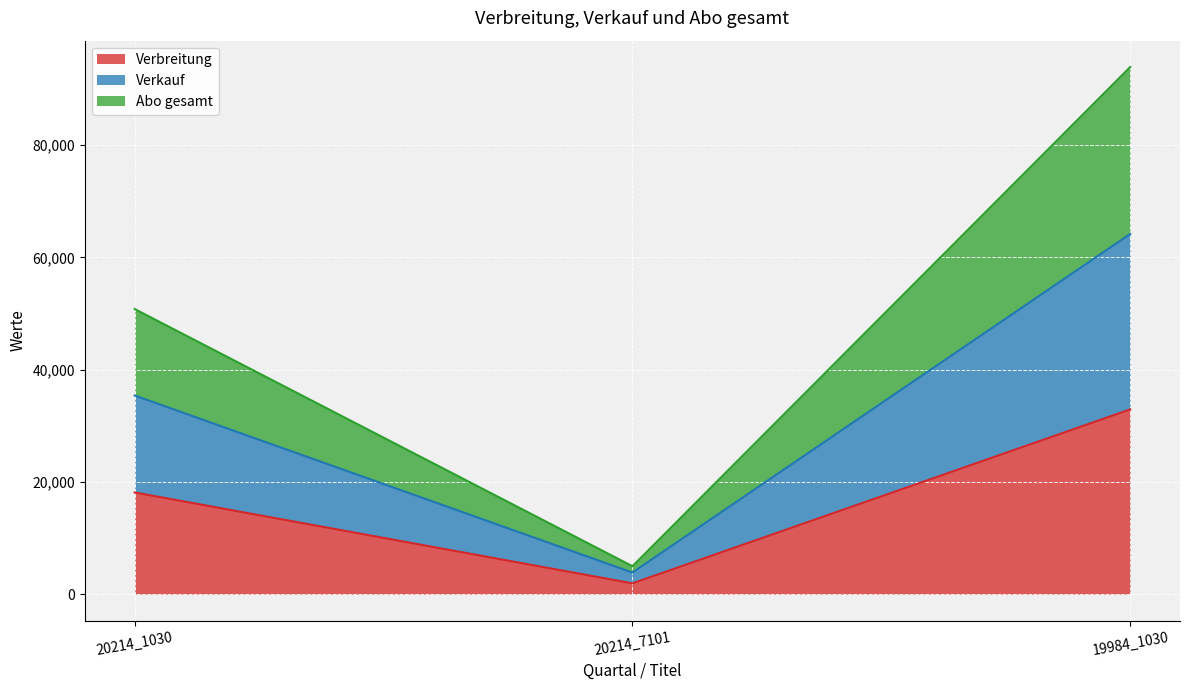

How many lines are shown in the chart?

3